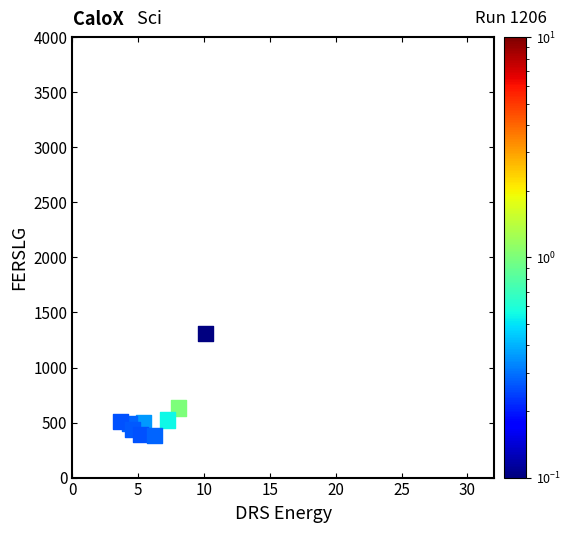

What Y value in the scatter plot is closest to 844?

981.6